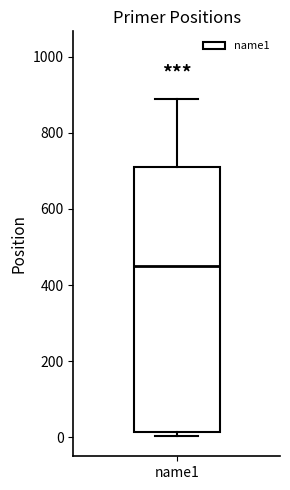

Read this box plot against the y-axis: the position of the median line, the range covered by the box, and the ends of both whiskers. The values are not printed on the chart, so give them approximately, as read against the axis.

median 460, box 20 to 720, whiskers 0 to 880